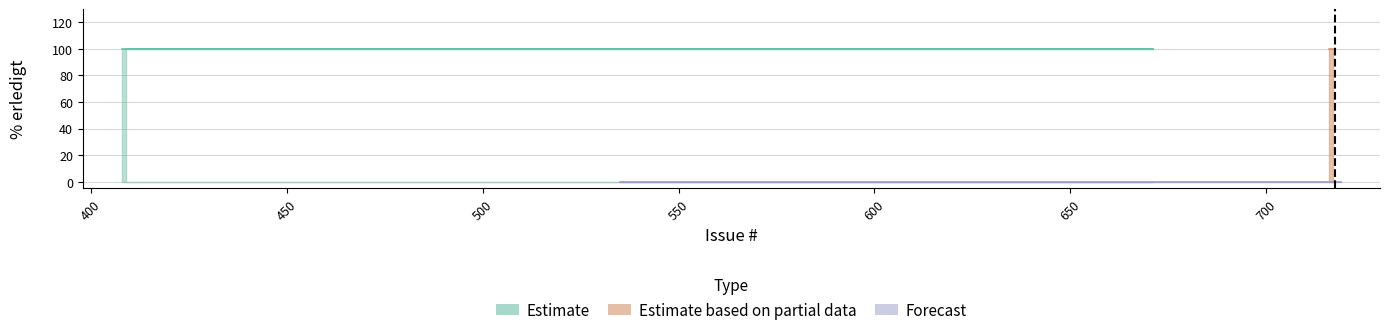

What is the difference between the maximum and minimum values in the Feature (Erledigt) series?

100